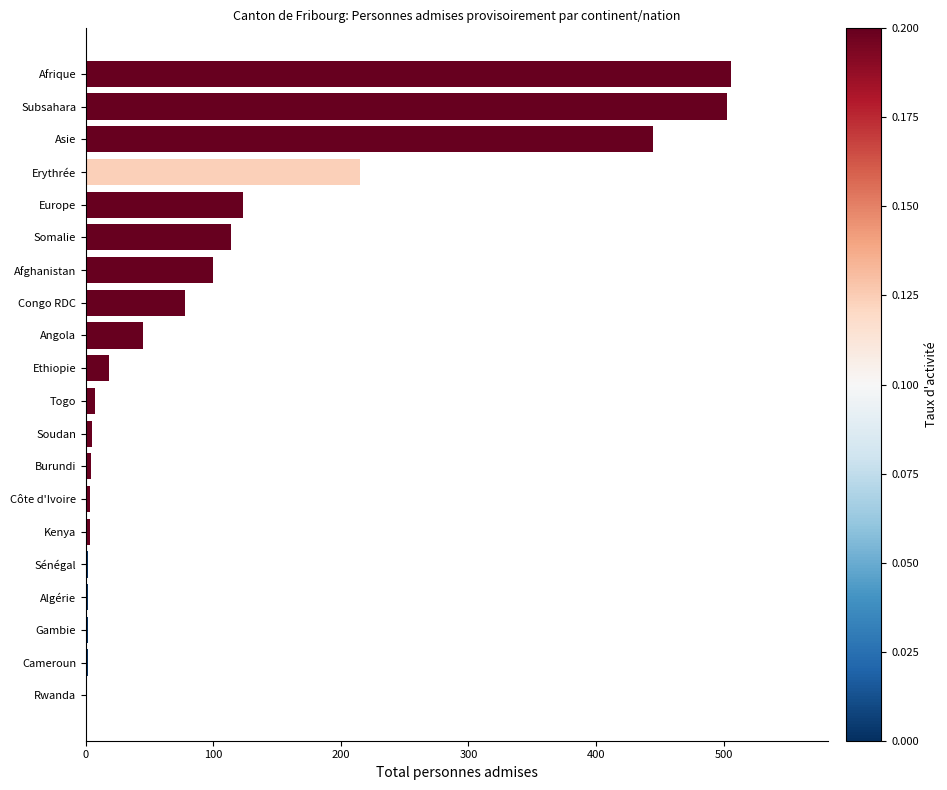

How many series are shown in this chart?

1